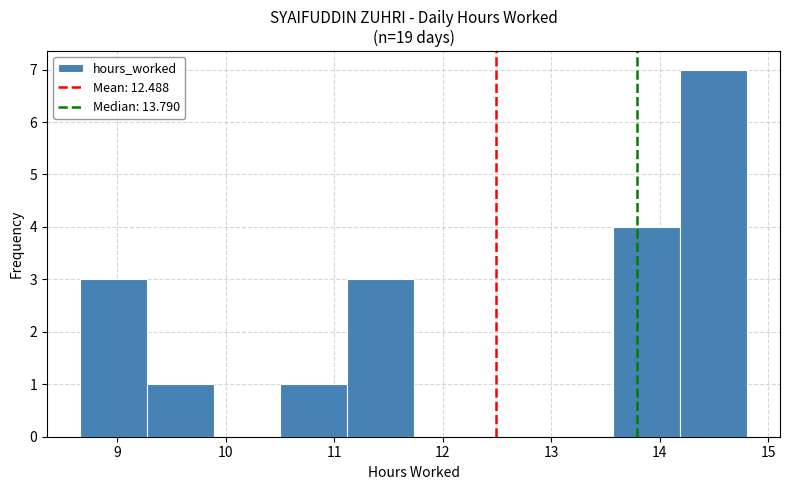

Reading left to right, transcribe this chart: for each bar, give the range it covers on the x-axis and its height. Neither the bar edges nor the heights are printed on the chart, so give them approximately, as read against the axes.

8.7 to 9.3: 3
9.3 to 9.9: 1
9.9 to 10.5: 0
10.5 to 11.1: 1
11.1 to 11.7: 3
11.7 to 12.3: 0
12.3 to 13.0: 0
13.0 to 13.6: 0
13.6 to 14.2: 4
14.2 to 14.8: 7